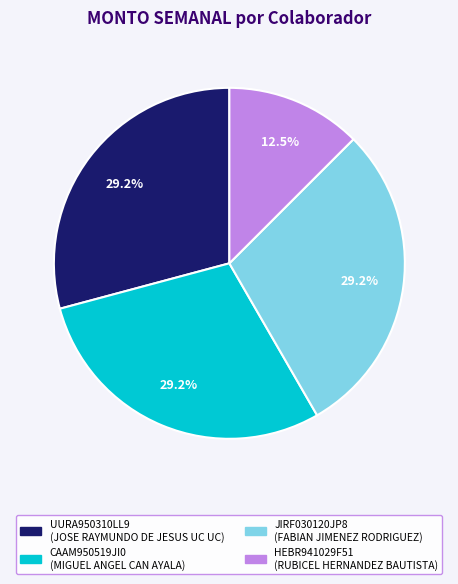

How many segments does this pie chart have?

4